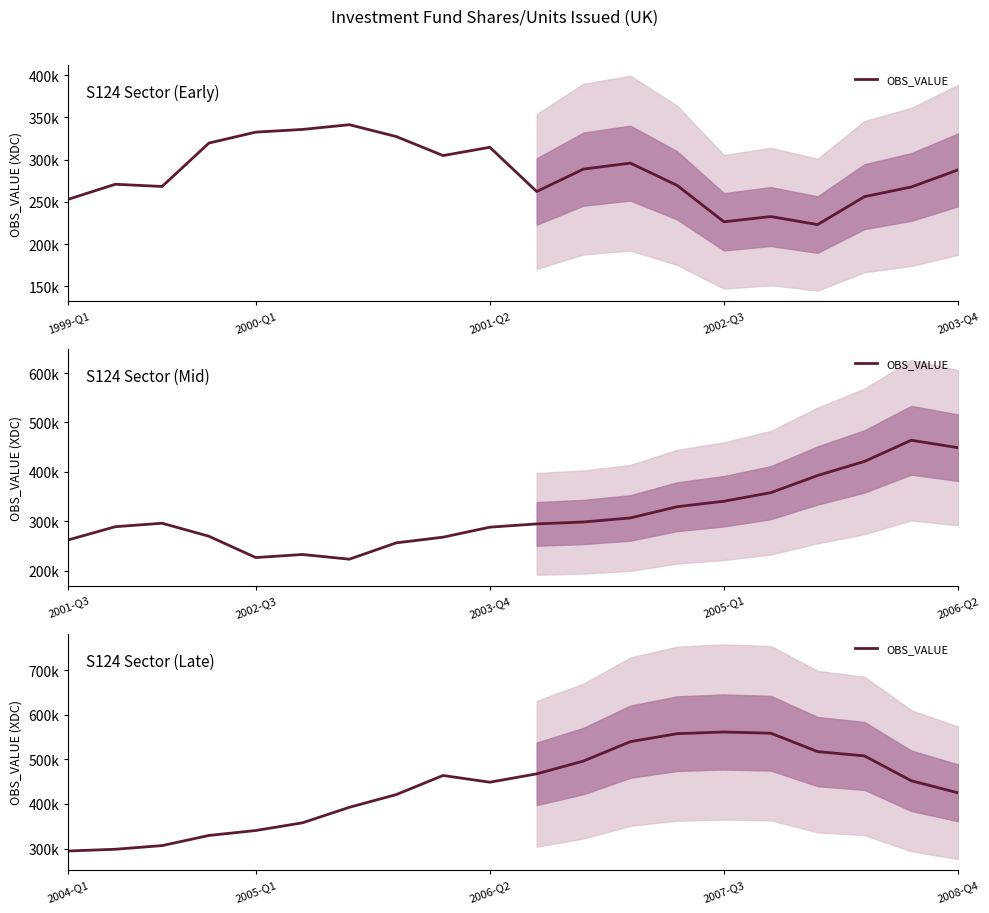

At which label does the data first exceed 452102?

8